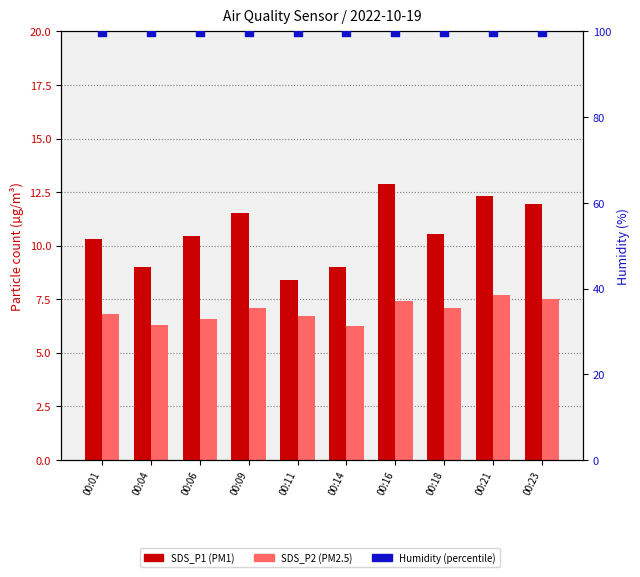

What is the total value across all series at 00:11?

115.0